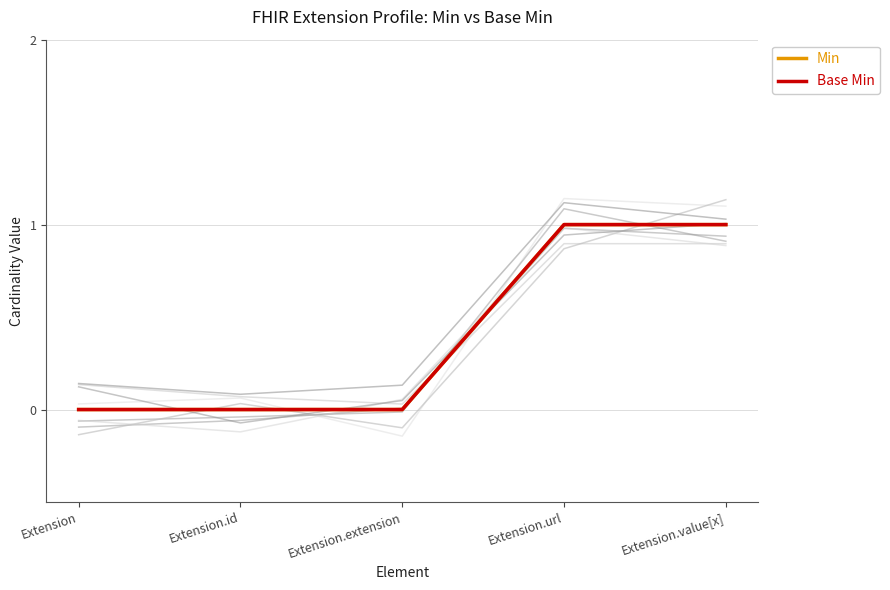

What is the greatest value displayed?

1